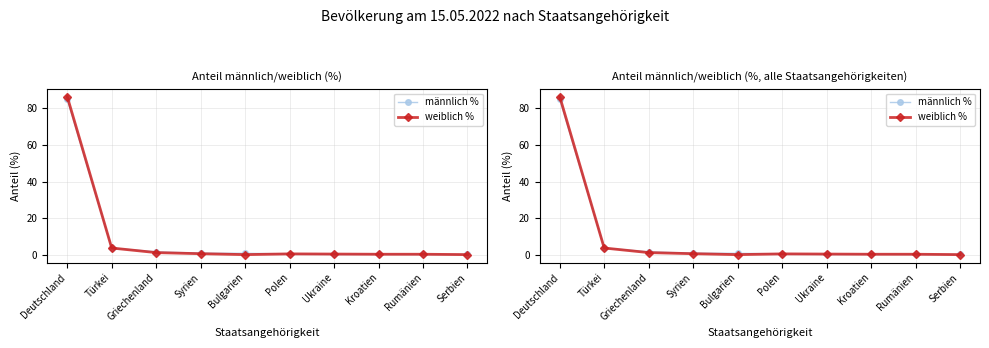

What is the label of the 1st point from the left?

Deutschland